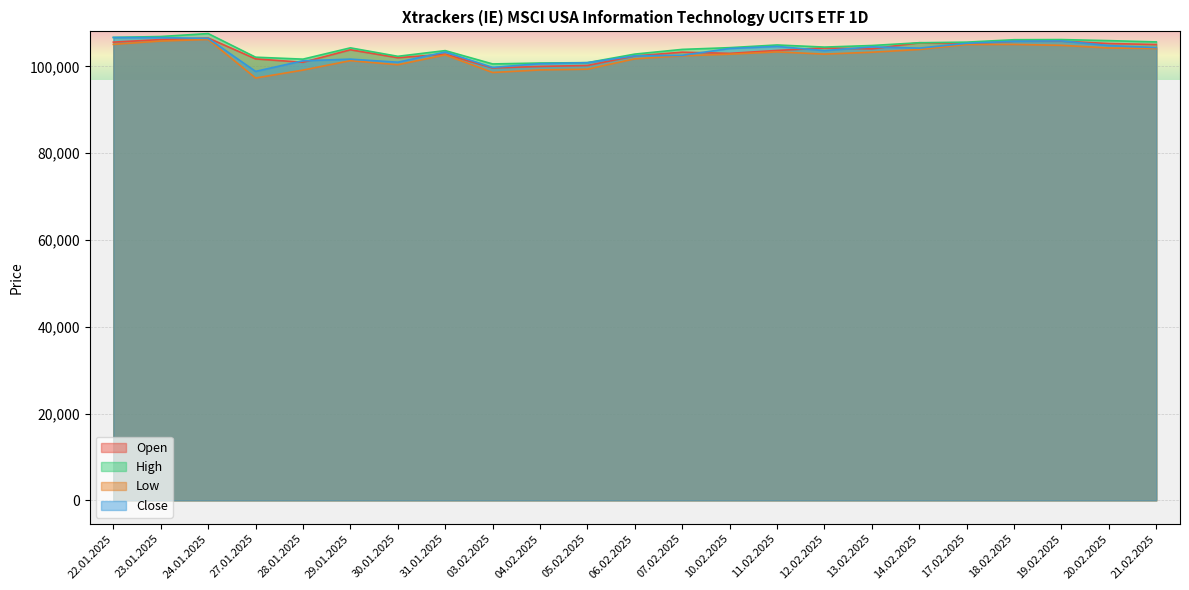

How many lines are shown in the chart?

4